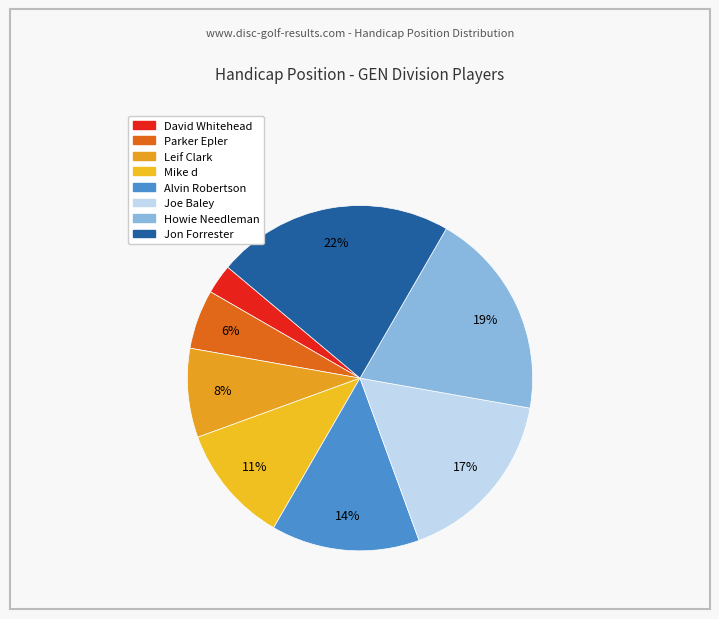

Is there any slice that represents more than half of the pie?

No